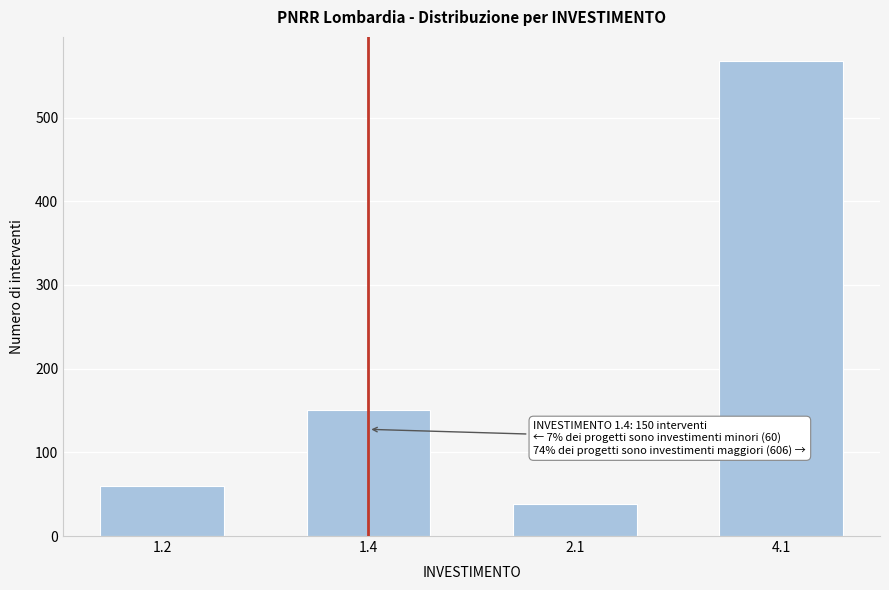

Reading left to right, what are all the values shown in this chart?

1.2=60	1.4=150	2.1=38	4.1=568